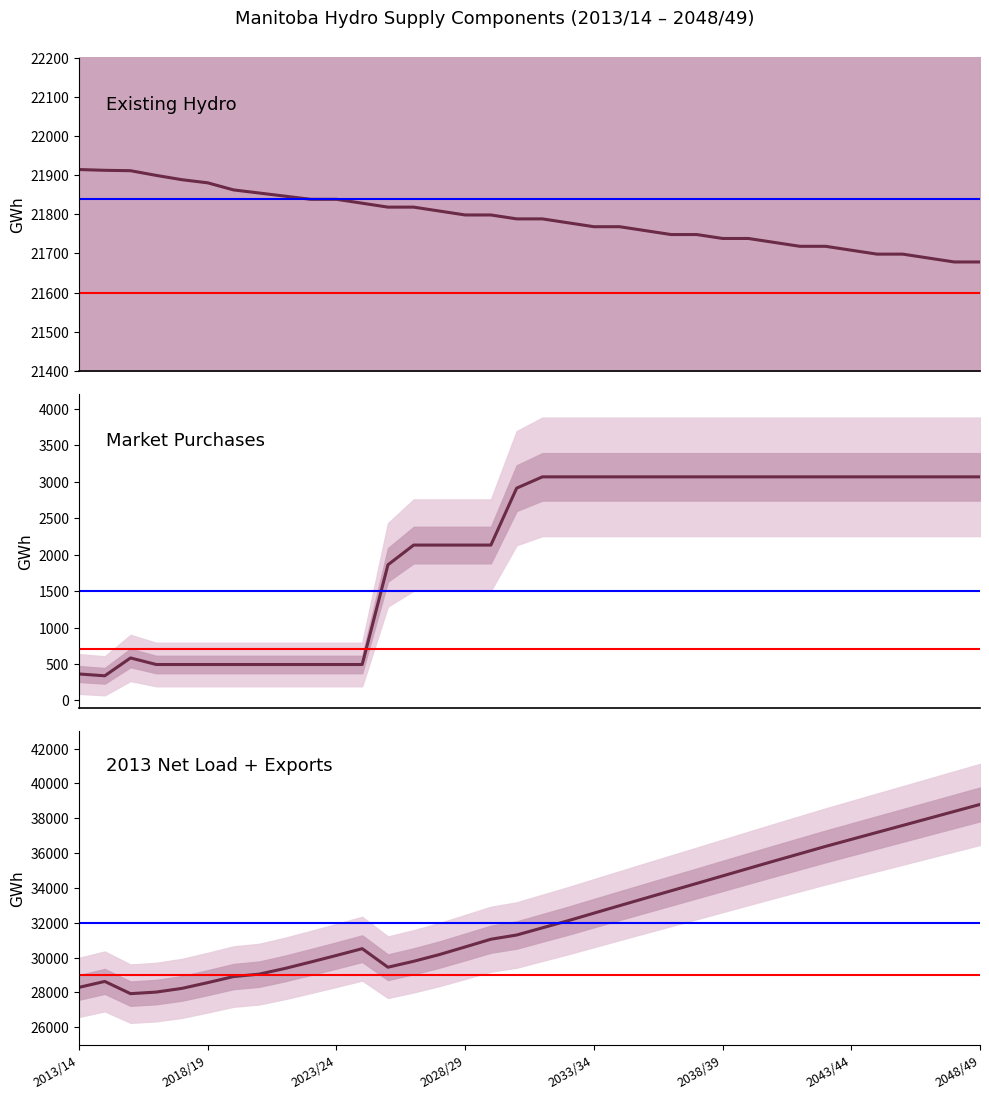

What is the sum of all Existing Hydro values?

784442